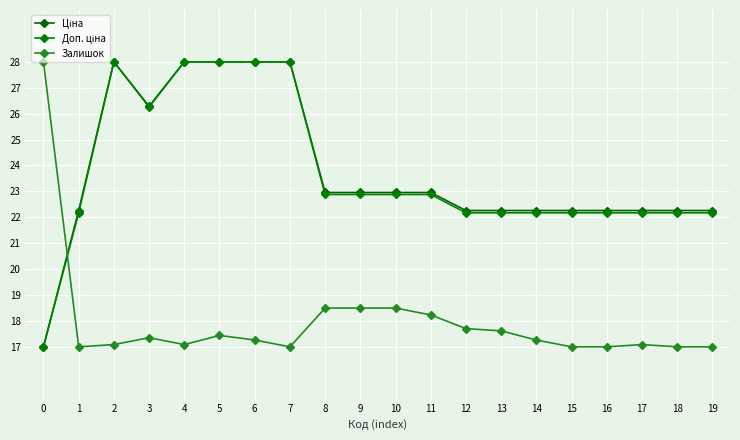

Where is the first local maximum for Доп. ціна?

2